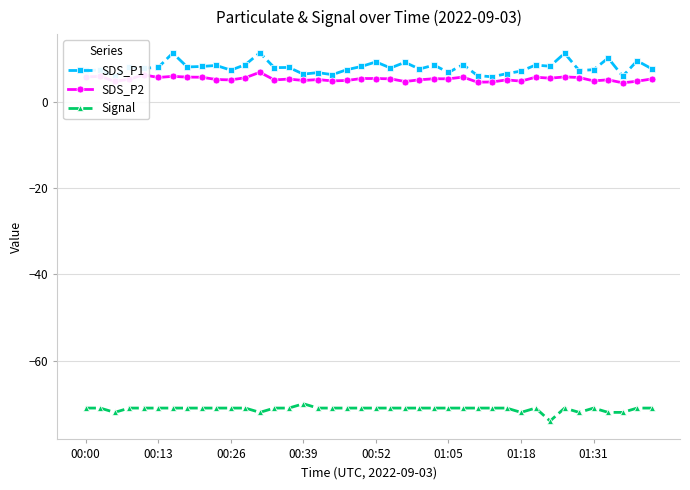

What is the lowest value of the Signal series?

-74.0